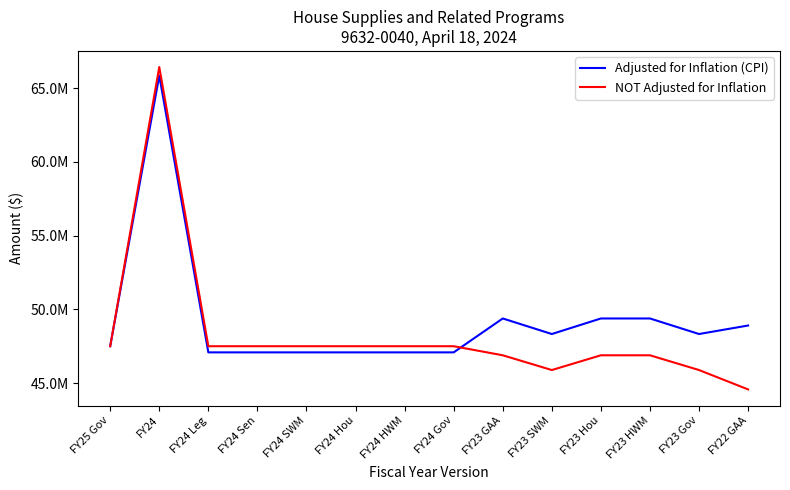

What is the greatest value displayed?

66420651